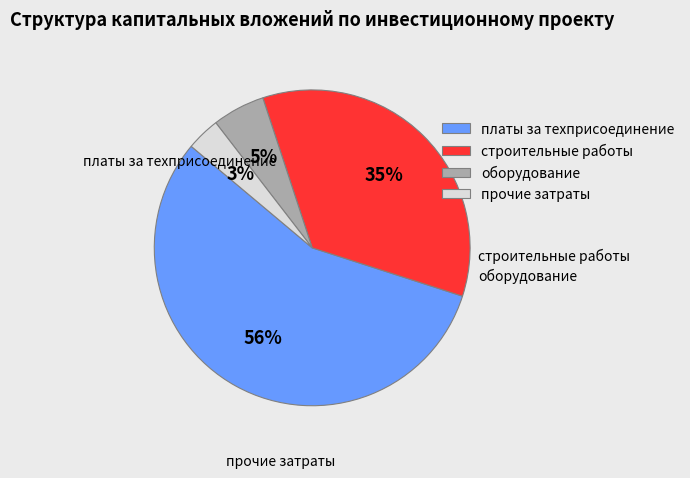

What is the smallest slice in the pie chart?

прочие затраты